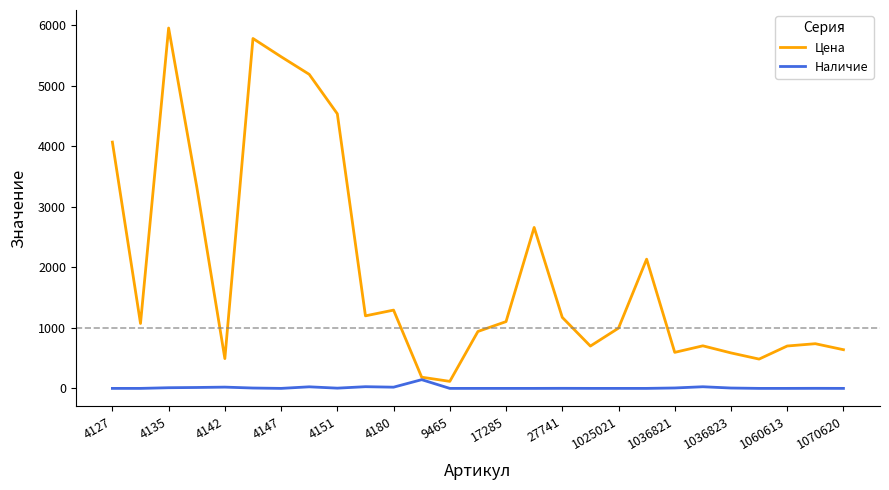

What is the maximum value shown in the chart?

5952